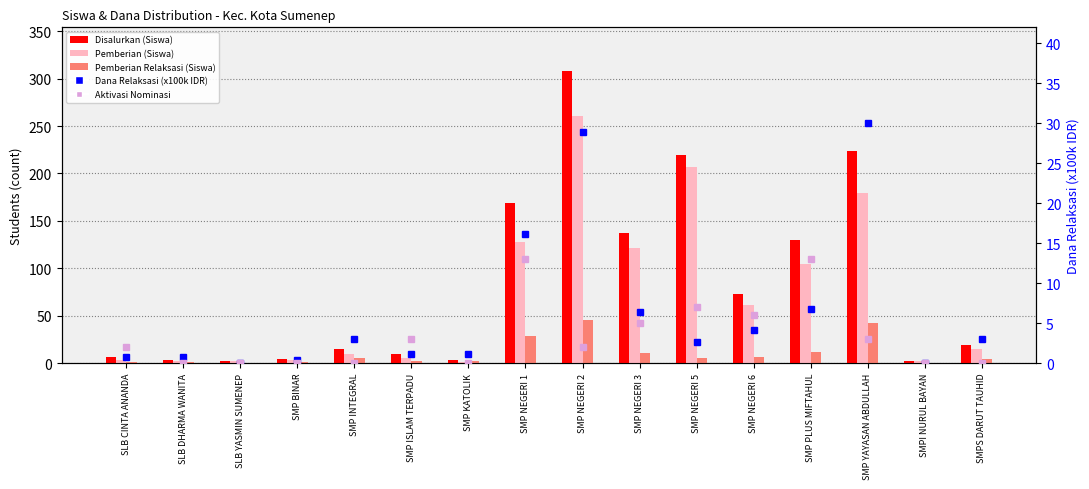

Rank the series at SMP NEGERI 1 from highest to lowest value.

Disalurkan (Siswa), Pemberian (Siswa), Pemberian Relaksasi (Siswa), Dana Relaksasi (x100k IDR), Aktivasi Nominasi